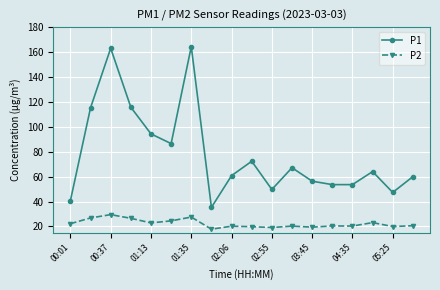

Does the chart display data point markers on the line(s)?

Yes